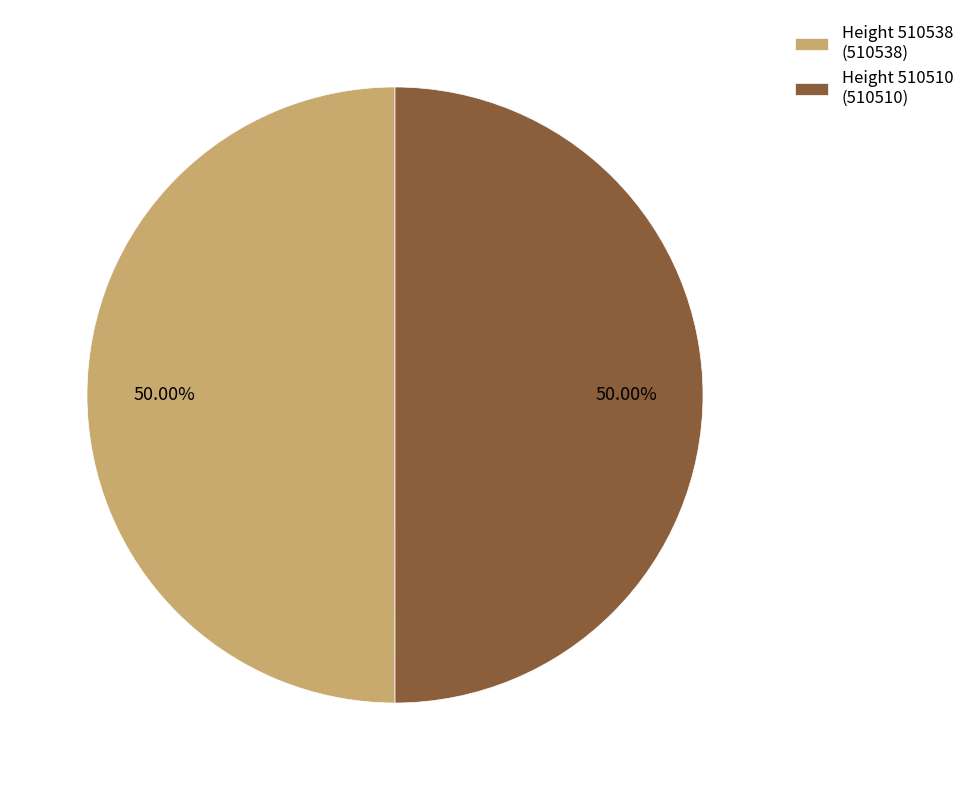

Approximately how many times larger is the value at Height 510538 (510538) compared to Height 510510 (510510)?

1.0